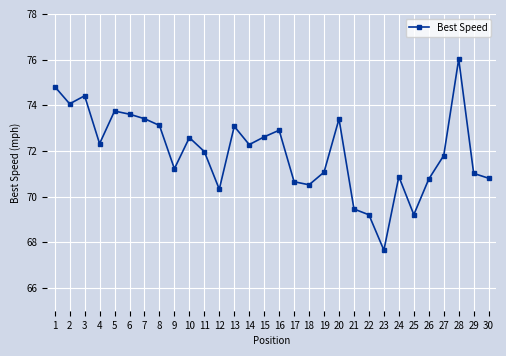

Where does the data first go above 72?

1